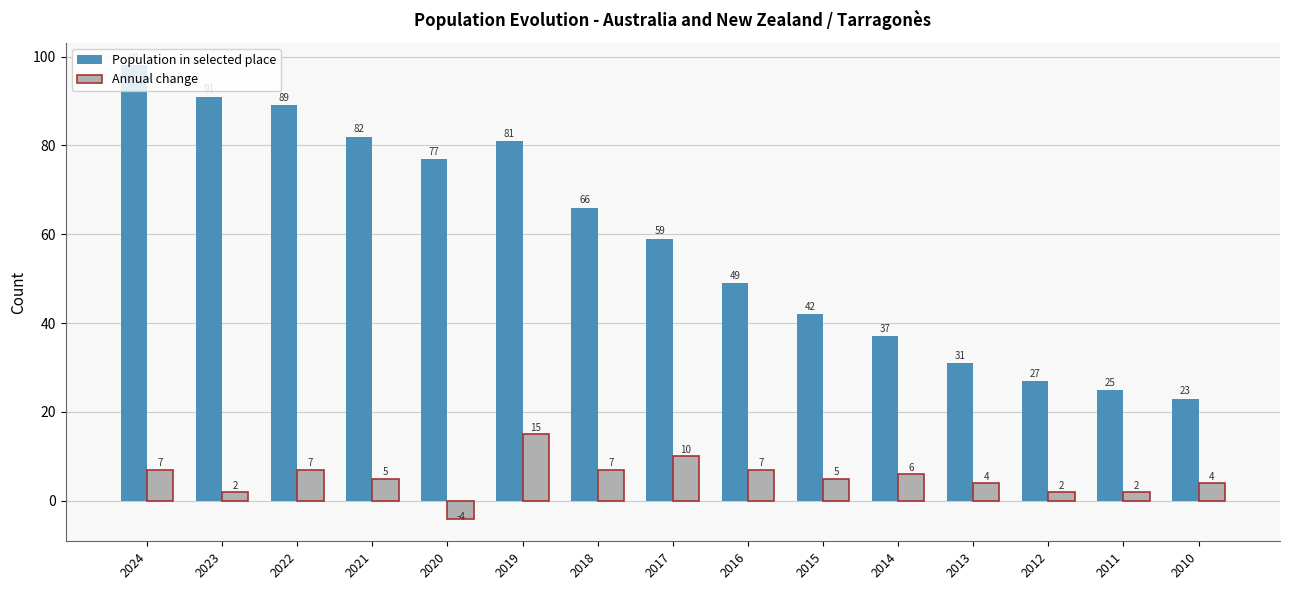

At which category is the sum across all series the highest?

2024